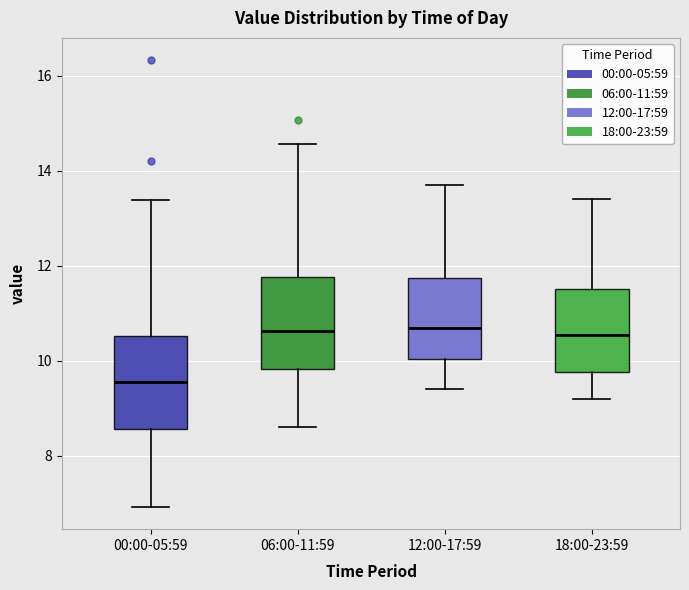

Where does the median line of the box for 00:00-05:59 sit on the y-axis? The values are not printed on the chart, so give them approximately, as read against the axis.

9.6